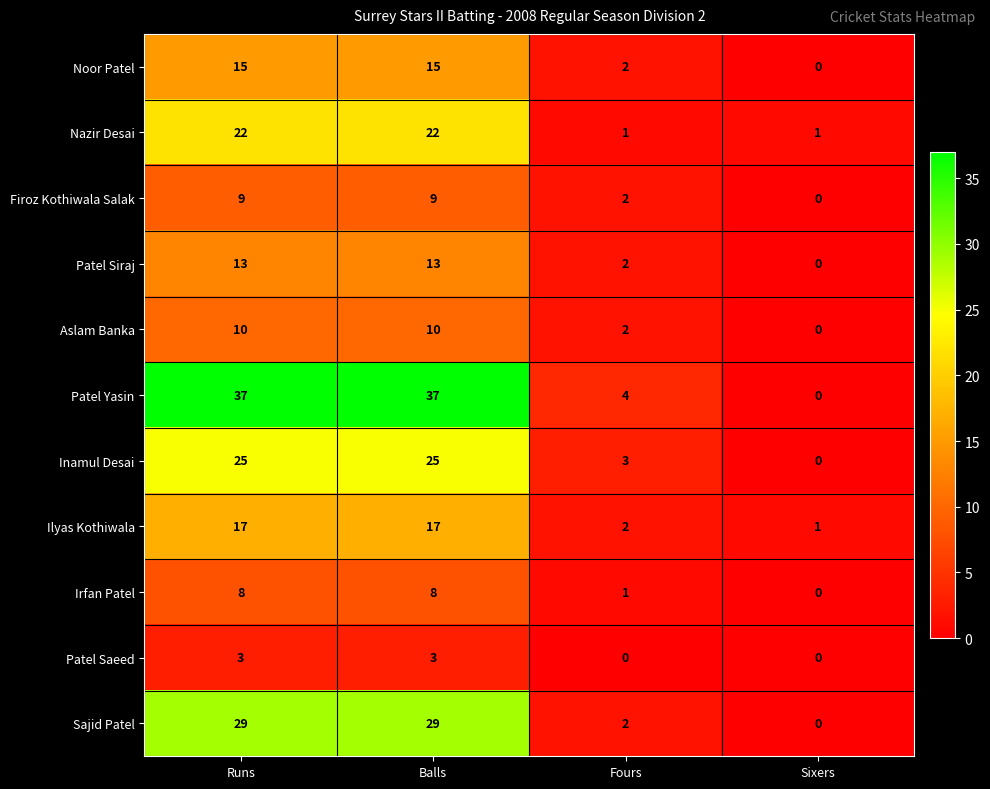

Which series has the largest total across all categories?

Patel Yasin